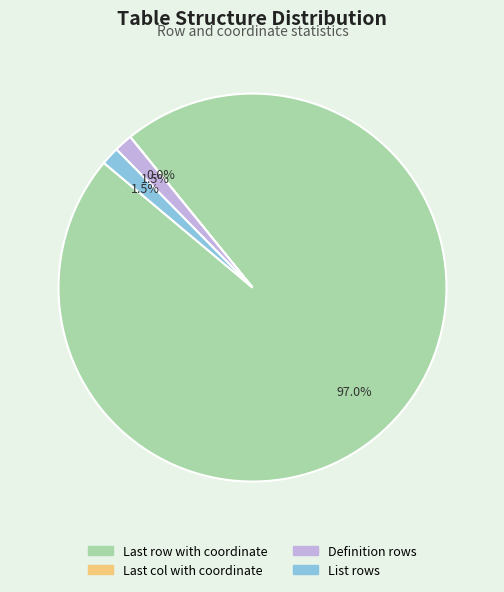

To the nearest percent, what is the difference between the largest and smallest slice percentages?

97%